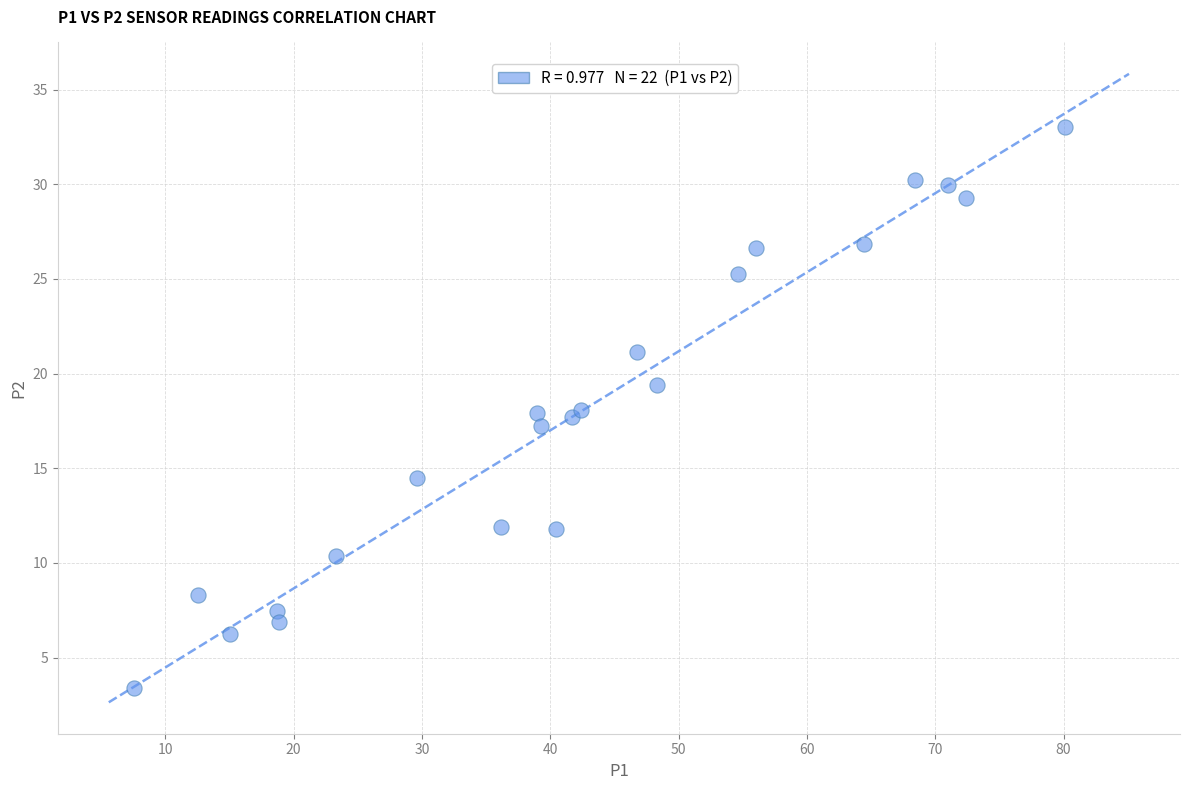

What is the range of X values (max minus min)?

72.5